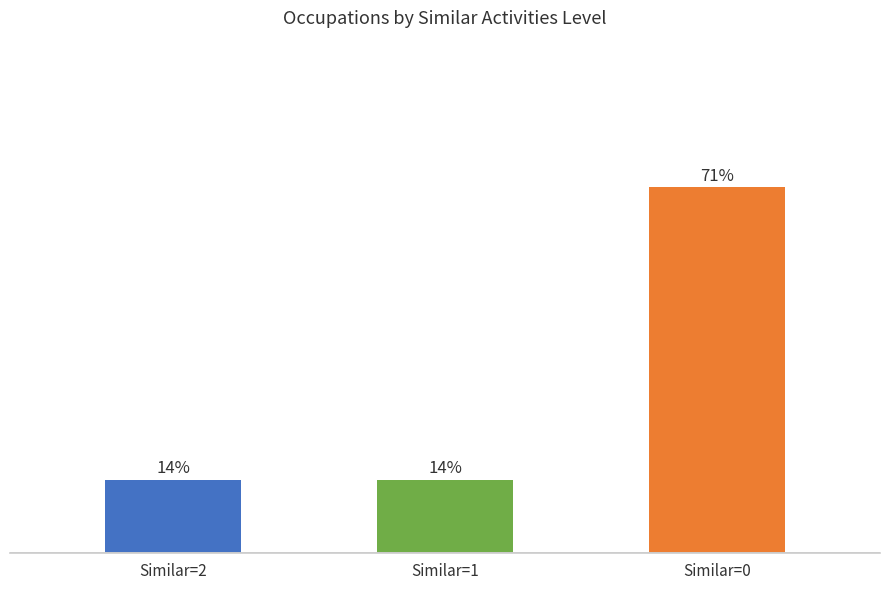

Does the chart contain any negative values?

No